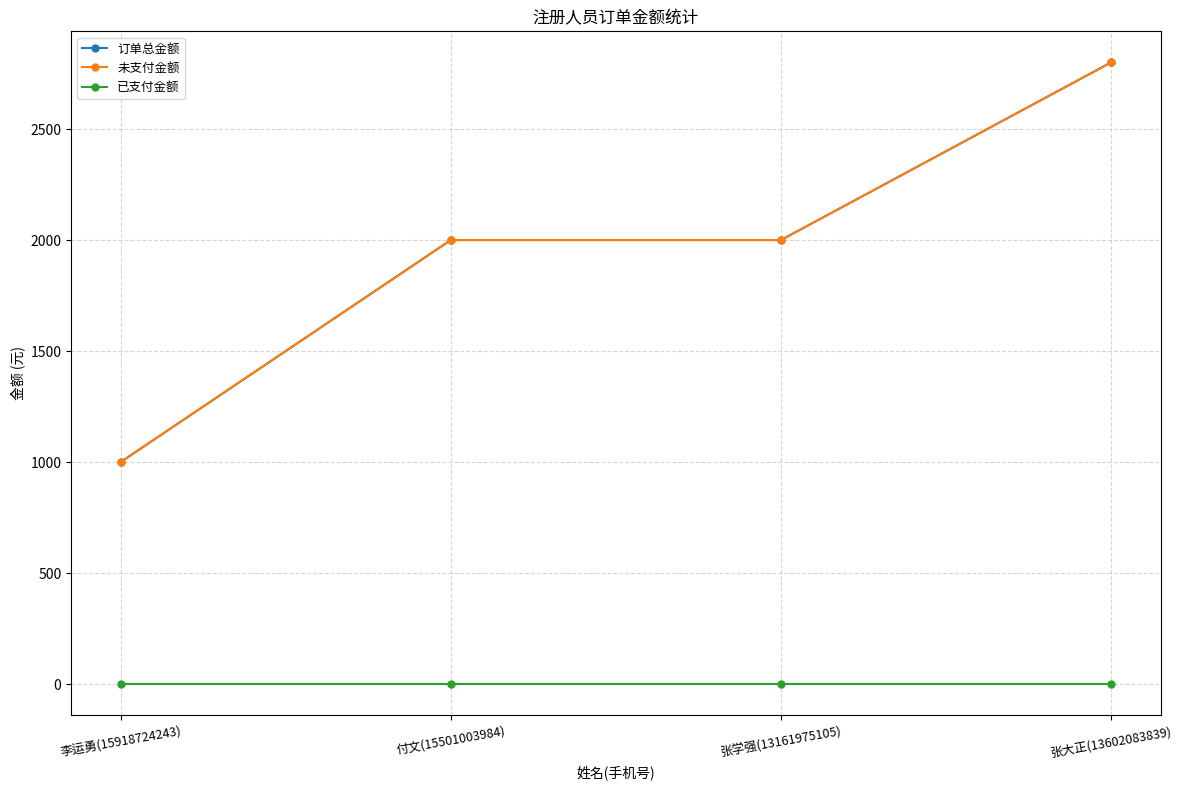

Reading left to right, extract all data points from this chart.

订单总金额: 1000	2000	2000	2800
未支付金额: 1000	2000	2000	2800
已支付金额: 0	0	0	0